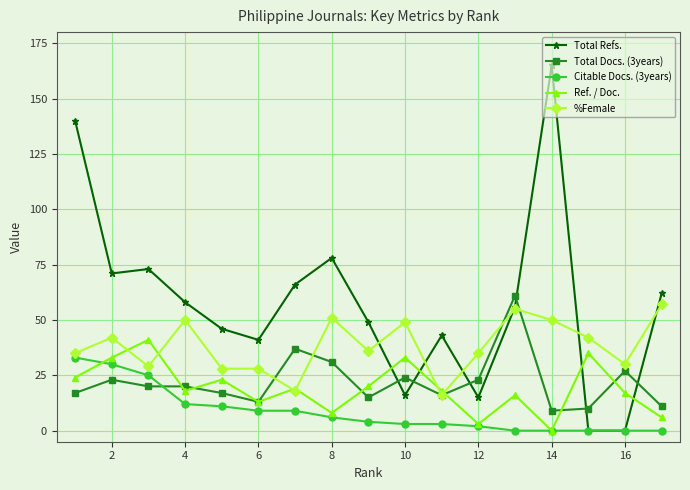

Rank the series by their maximum value, from highest to lowest.

Total Refs., Total Docs. (3years), %Female, Ref. / Doc., Citable Docs. (3years)